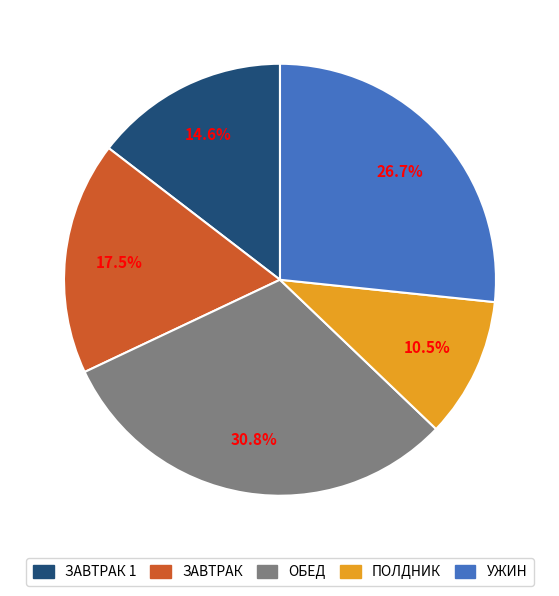

Does any single category account for the majority?

No